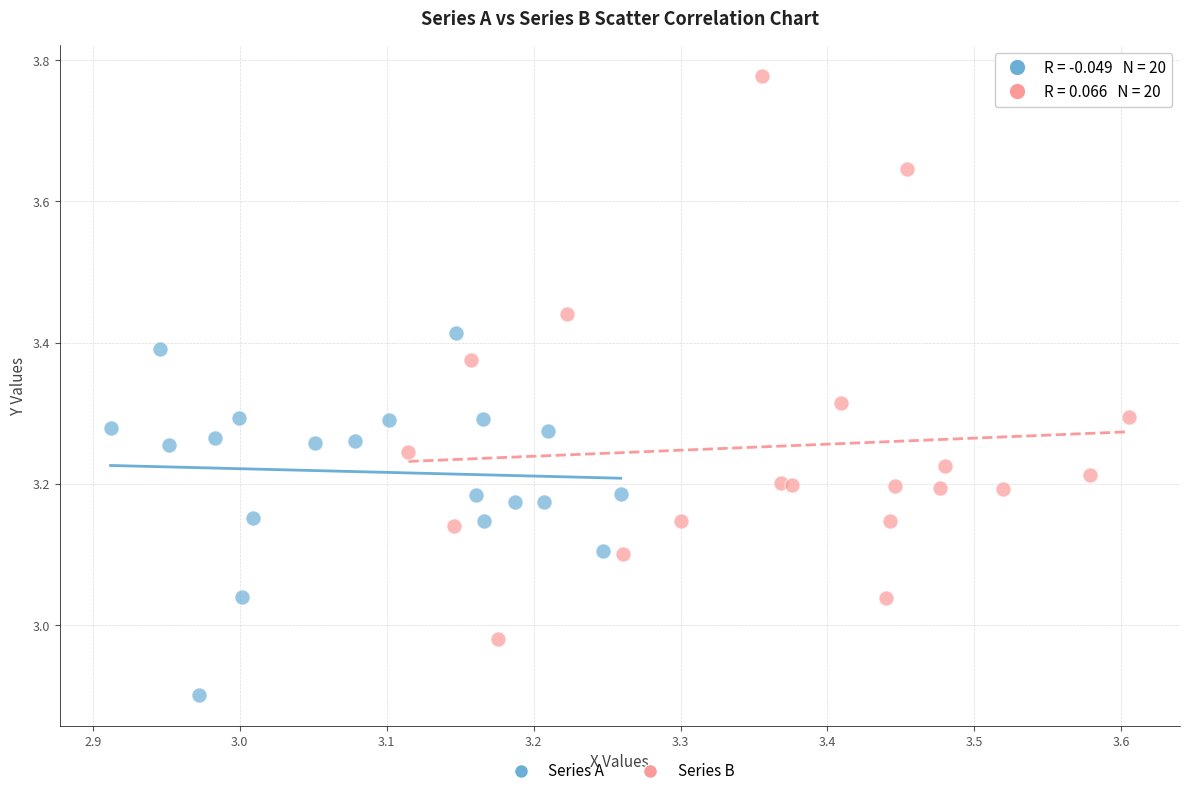

Which series contains the highest Y value?

Series B